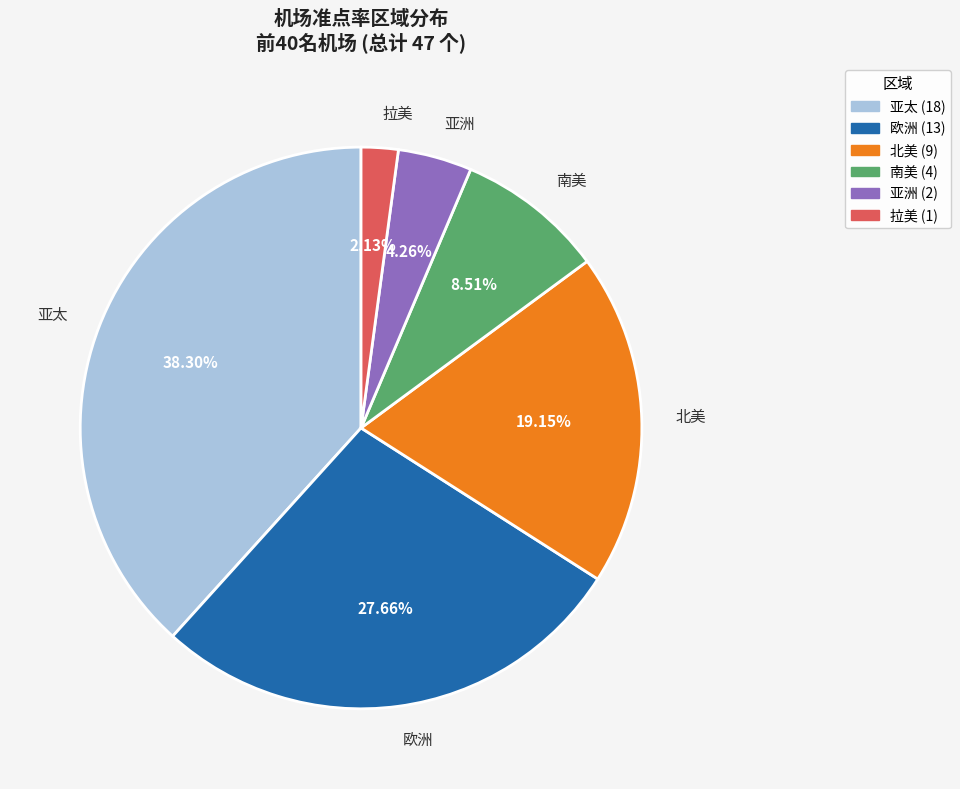

What is the largest slice in the pie chart?

counts